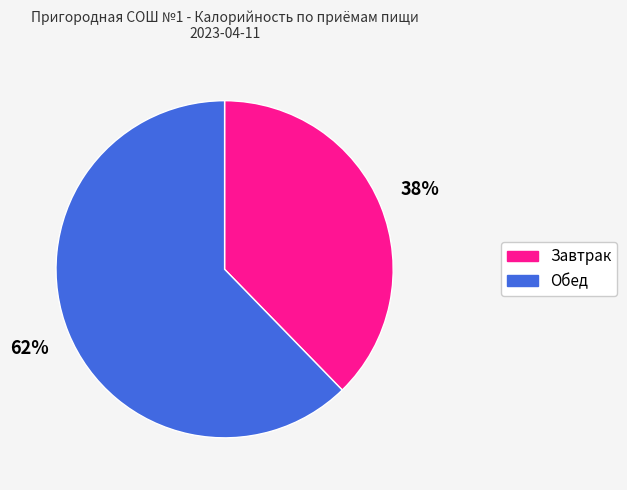

Which category has the biggest portion of the pie?

Обед